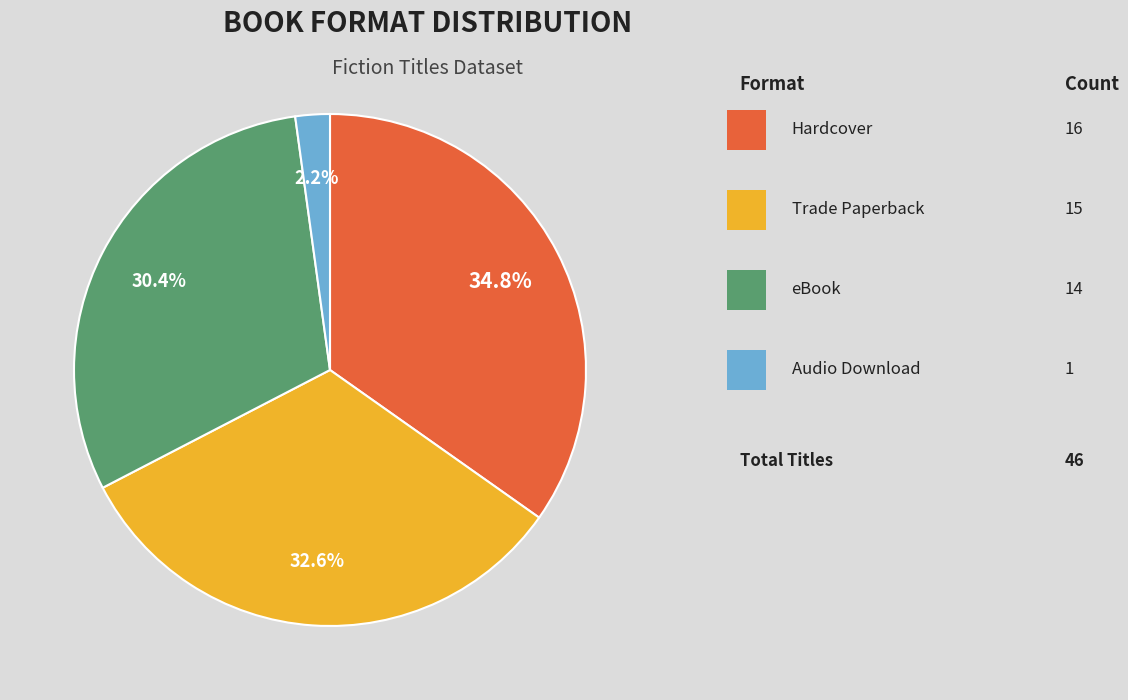

Is there any slice that represents more than half of the pie?

No